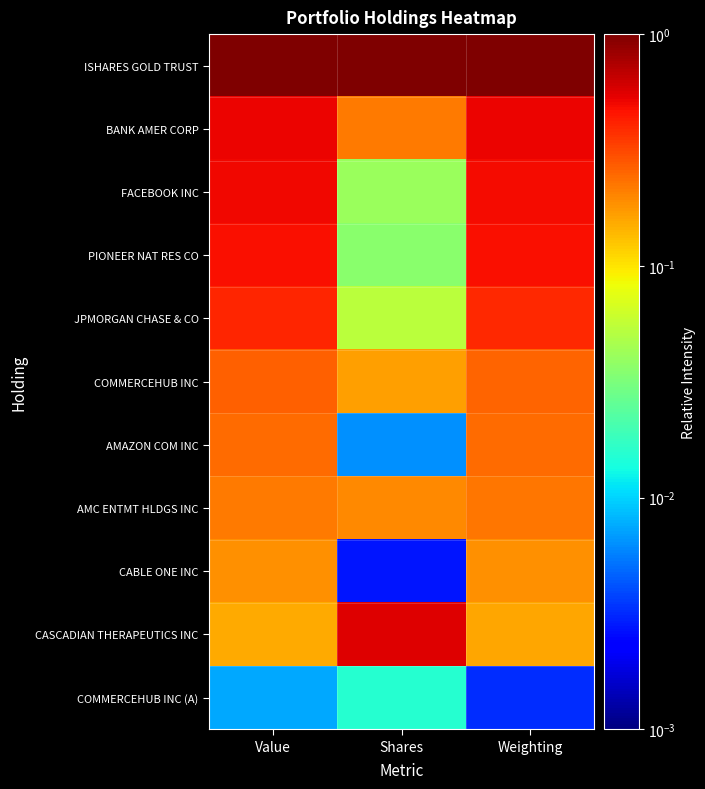

Reading left to right, what are all the values shown in this chart?

ISHARES GOLD TRUST: Value=1.0	Shares=1.0	Weighting=1.0
BANK AMER CORP: Value=0.5	Shares=0.2	Weighting=0.5
FACEBOOK INC: Value=0.5	Shares=0.0	Weighting=0.5
PIONEER NAT RES CO: Value=0.5	Shares=0.0	Weighting=0.5
JPMORGAN CHASE & CO: Value=0.4	Shares=0.1	Weighting=0.4
COMMERCEHUB INC: Value=0.3	Shares=0.2	Weighting=0.3
AMAZON COM INC: Value=0.2	Shares=0.0	Weighting=0.2
AMC ENTMT HLDGS INC: Value=0.2	Shares=0.2	Weighting=0.2
CABLE ONE INC: Value=0.2	Shares=0.0	Weighting=0.2
CASCADIAN THERAPEUTICS INC: Value=0.2	Shares=0.6	Weighting=0.2
COMMERCEHUB INC (A): Value=0.0	Shares=0.0	Weighting=0.0